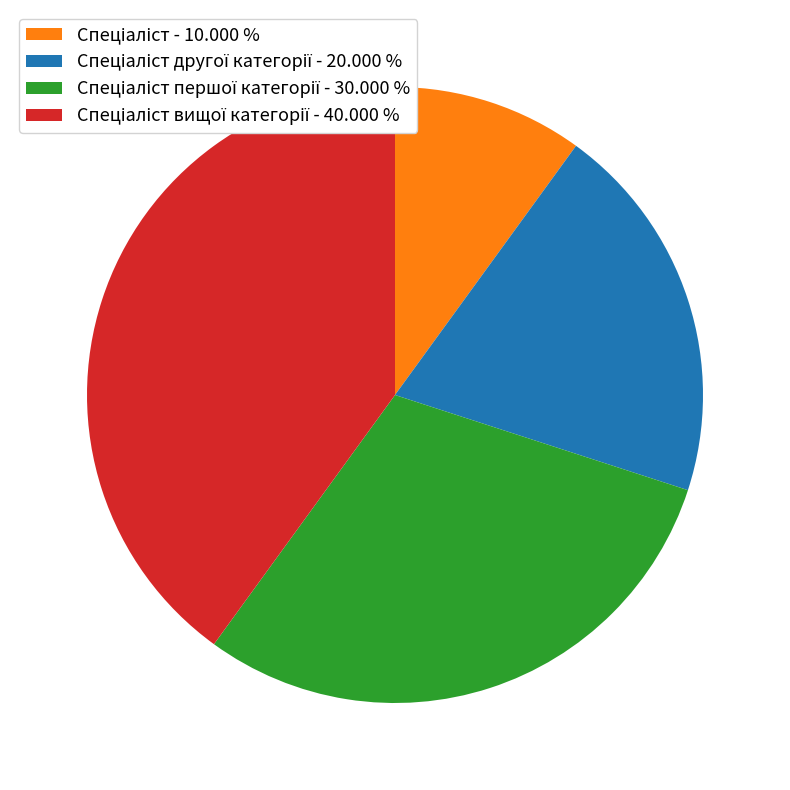

Is there a majority slice in this chart?

No